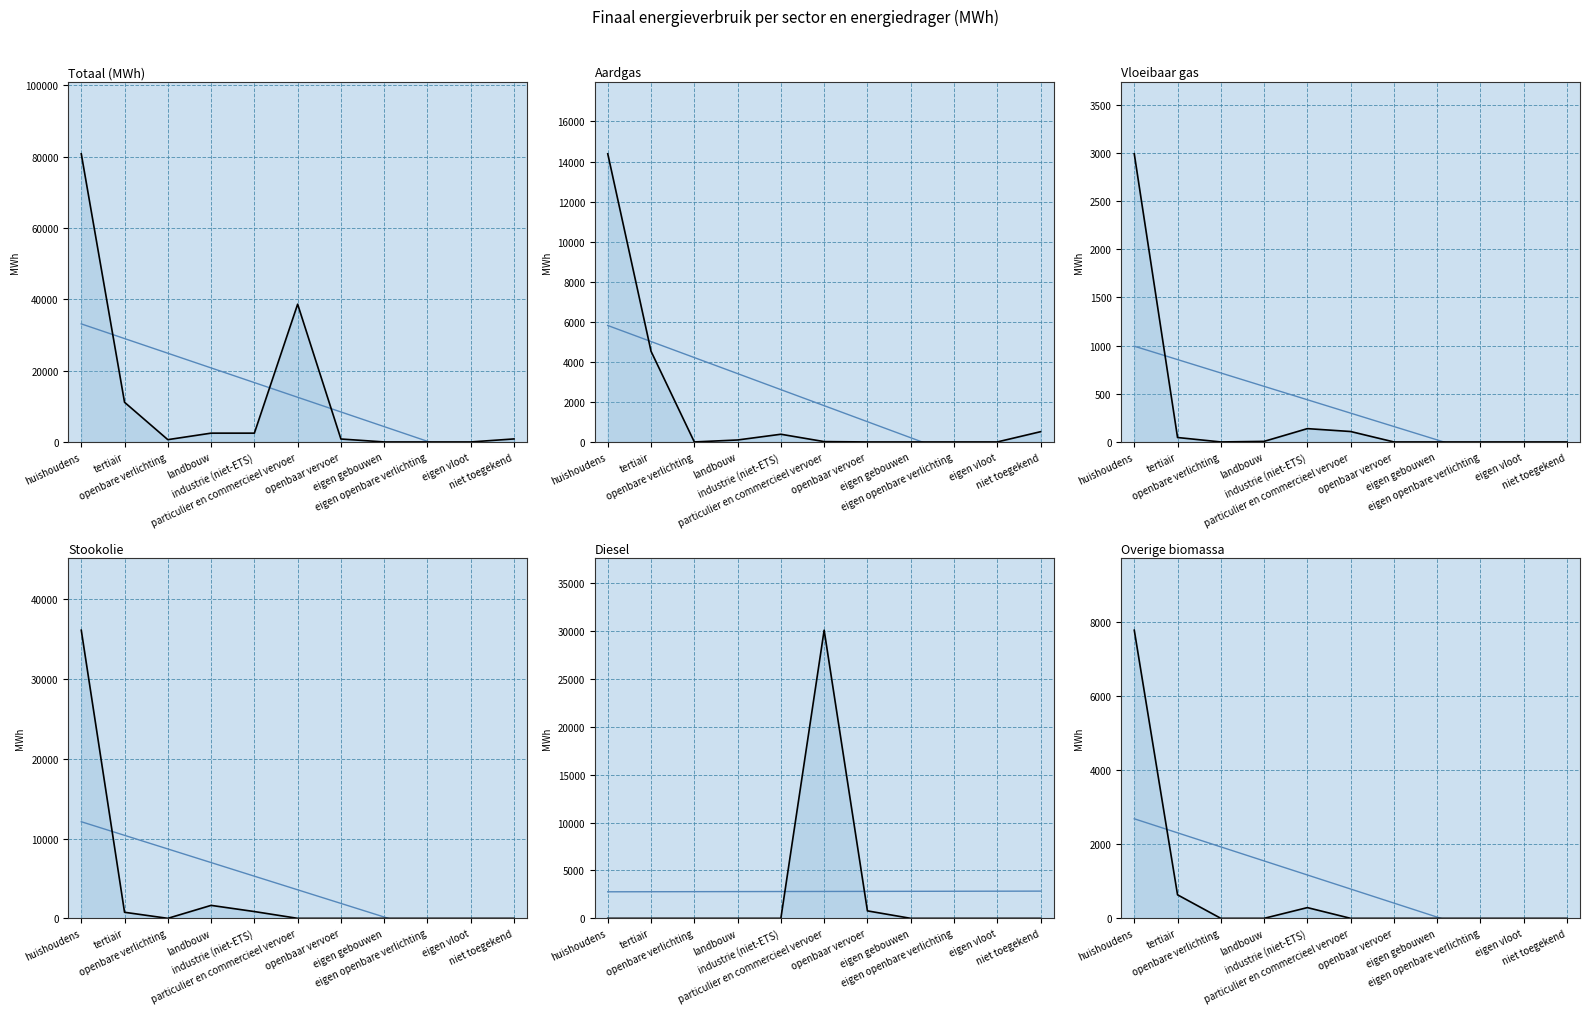

The Diesel series shows 20838.7 at eigen openbare verlichting. True or false?

False